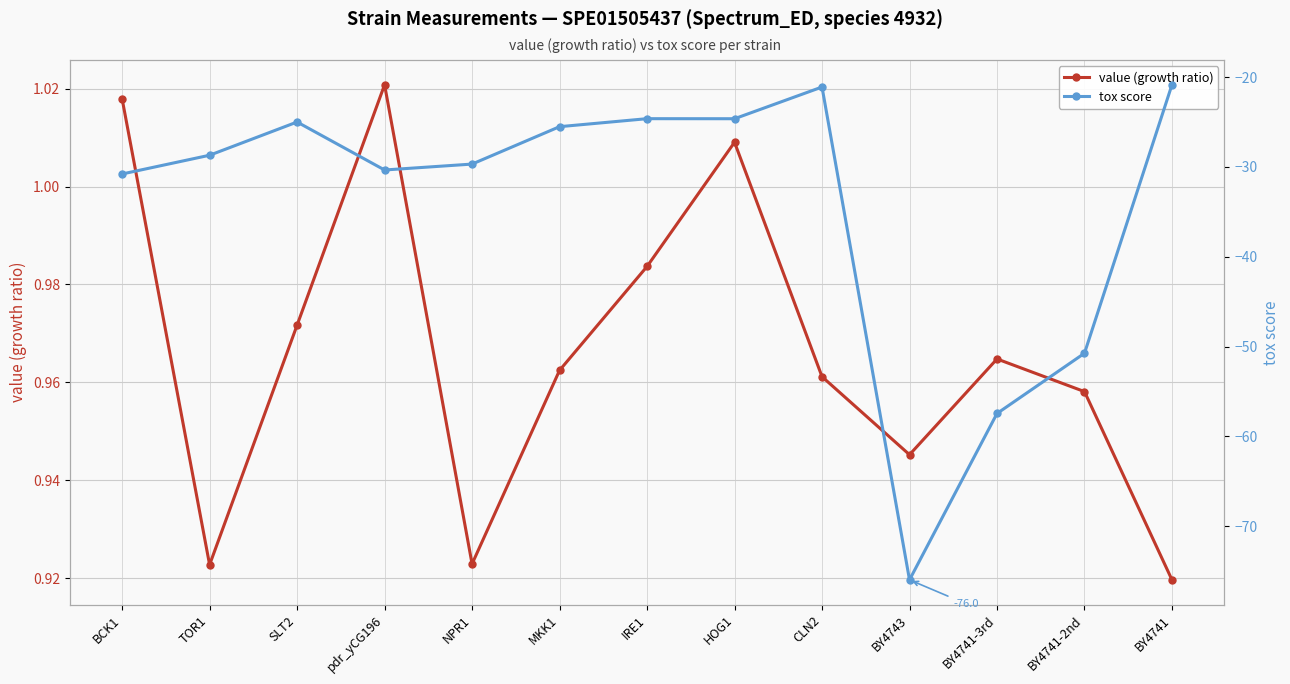

Reading left to right, transcribe all the data shown in this chart.

value (growth ratio): 1.0	0.9	1.0	1.0	0.9	1.0	1.0	1.0	1.0	0.9	1.0	1.0	0.9
tox score: -30.8	-28.7	-25.0	-30.3	-29.7	-25.5	-24.6	-24.6	-21.1	-76.0	-57.5	-50.7	-20.8